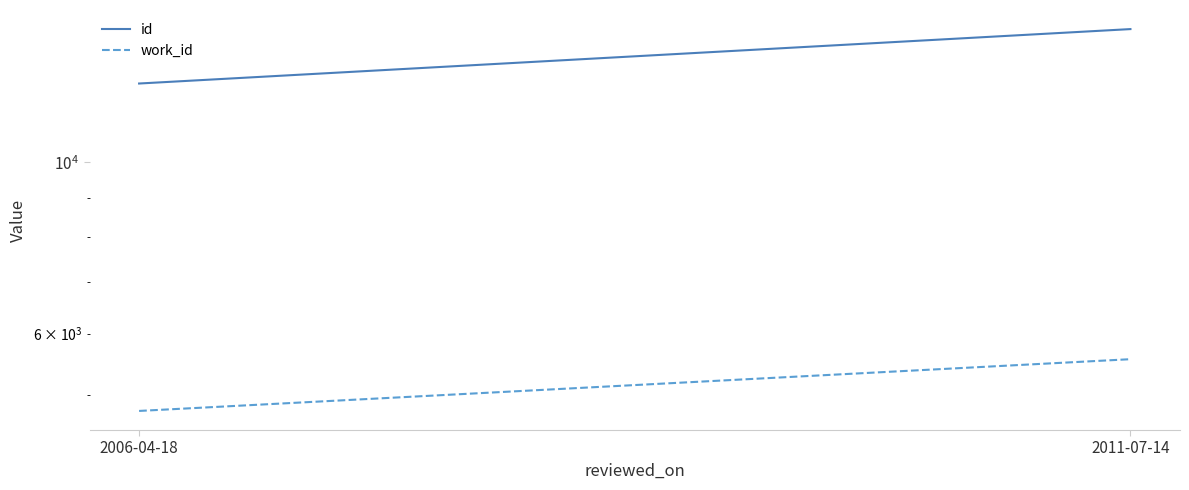

What is the difference between the maximum and minimum values in the id series?

2223